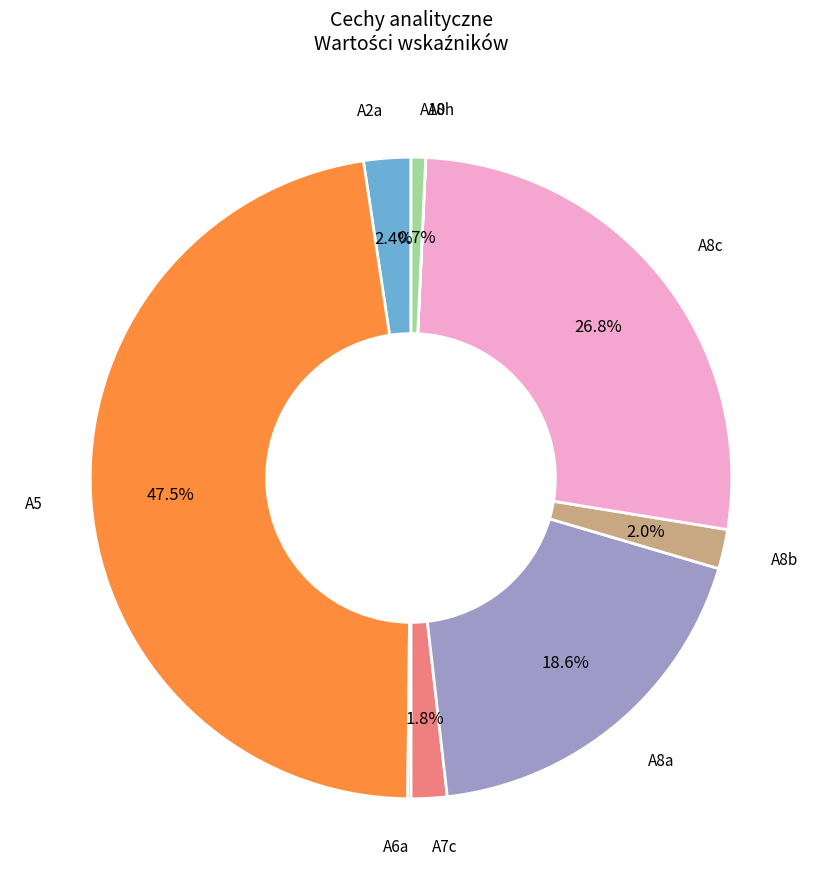

Is there a majority slice in this chart?

No